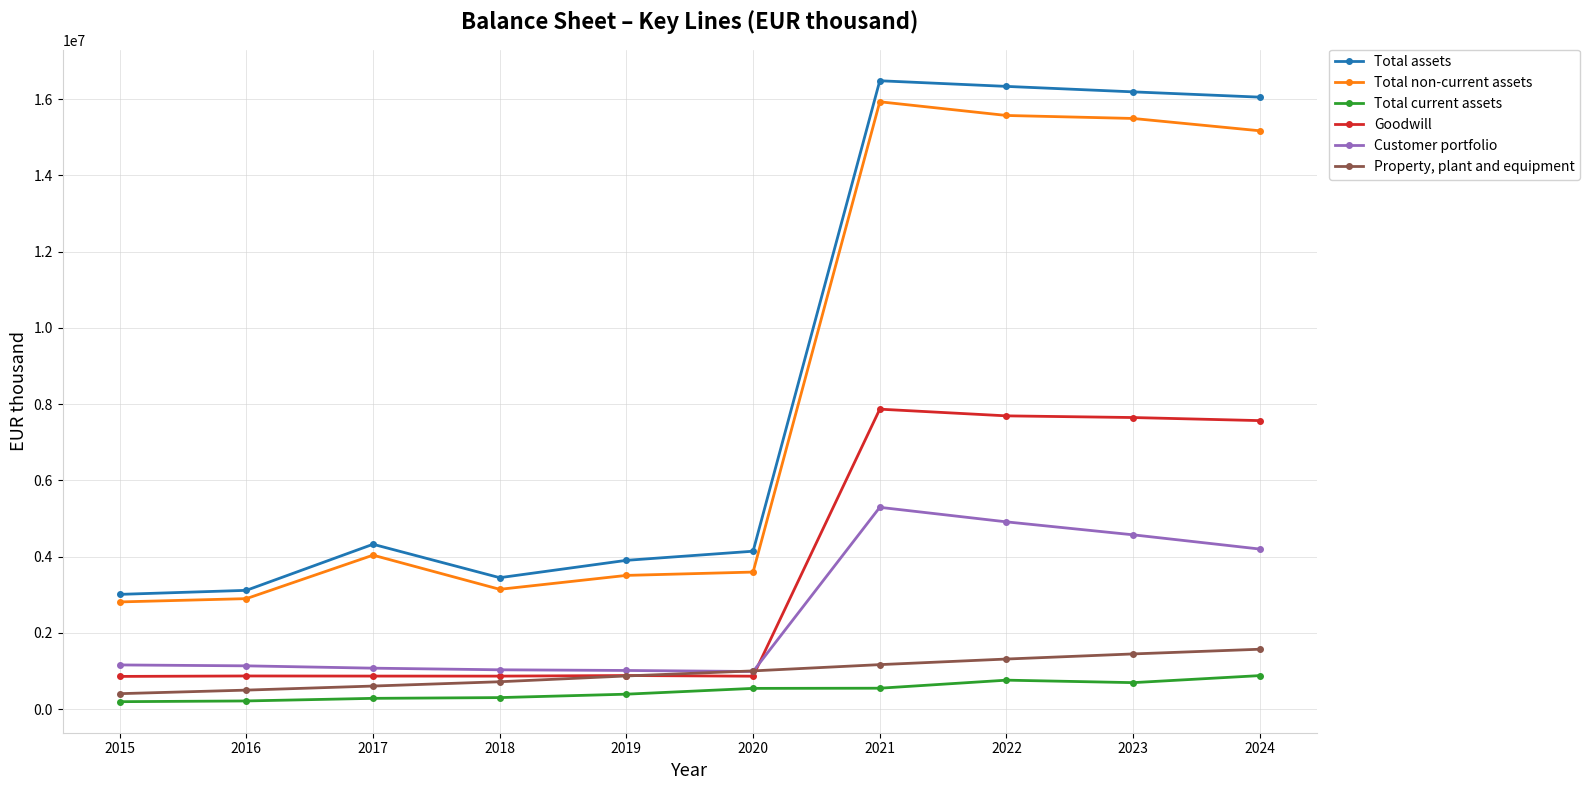

True or false: Total assets has more than 2 points higher than both neighbors.

False